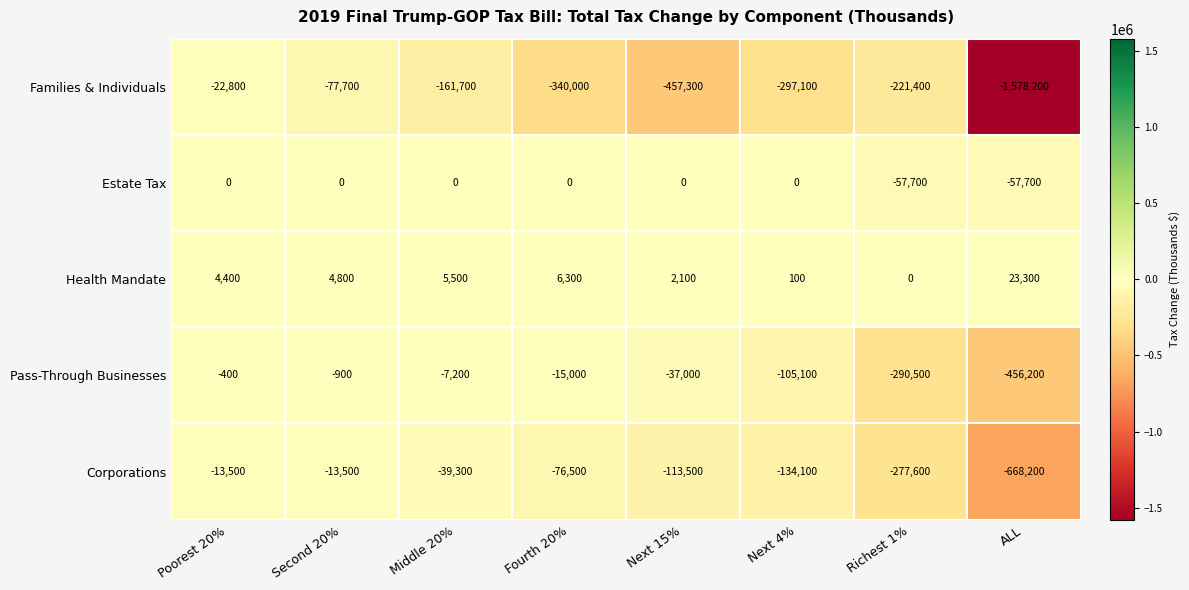

The value of Pass-Through Businesses at Second 20% is -1390. True or false?

False